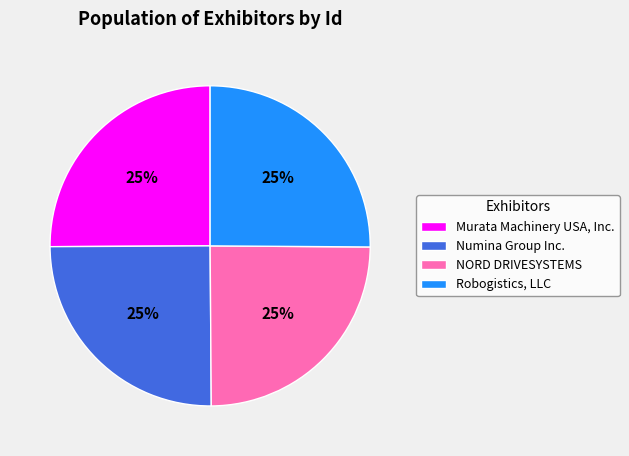

Does Robogistics, LLC represent more than half of the total?

No